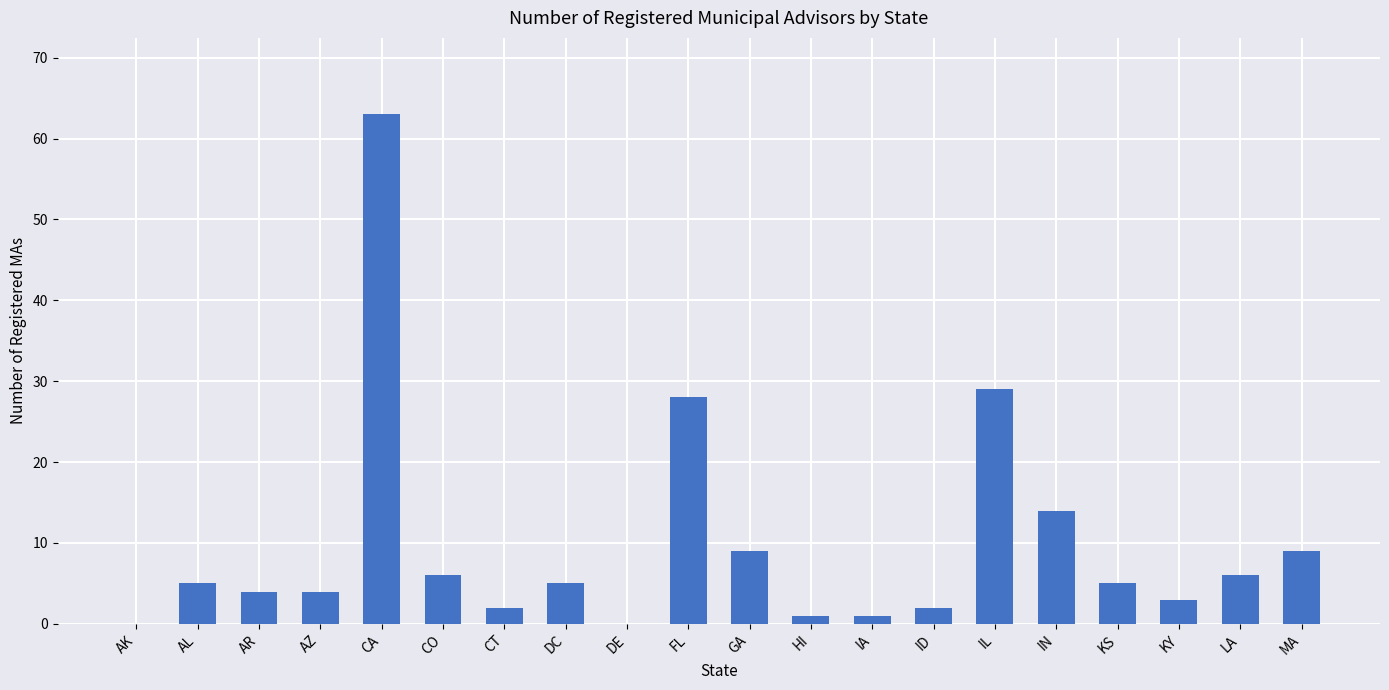

Which category has the highest value across all series?

CA